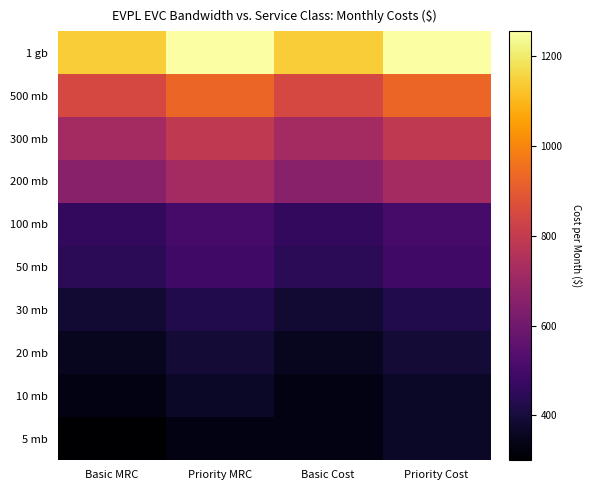

Which has a higher value, Basic Cost or Priority Cost?

Priority Cost